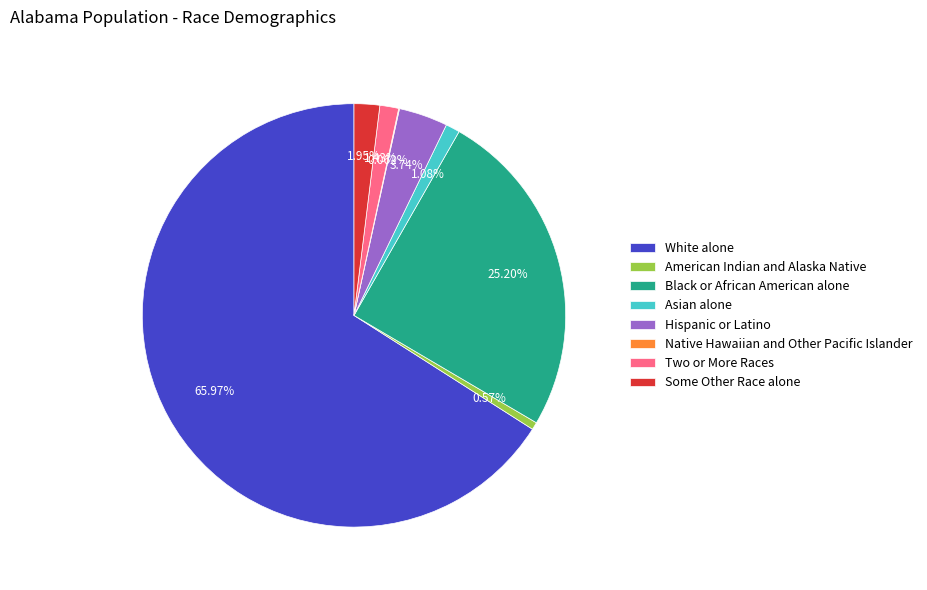

To the nearest percent, what is the difference between the largest and smallest slice percentages?

66%